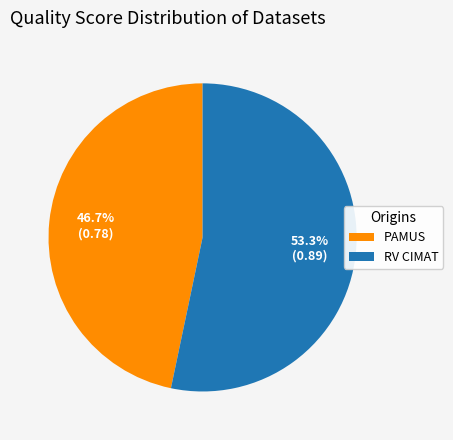

Which category has the smallest portion of the pie?

PAMUS